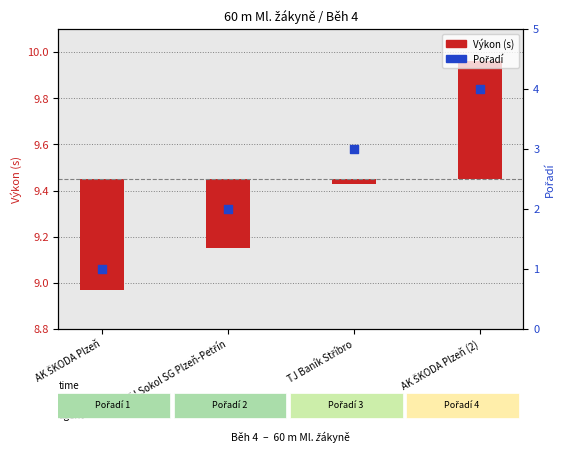

Which has a higher value, AK ŠKODA Plzeň or TJ Baník Stříbro?

TJ Baník Stříbro